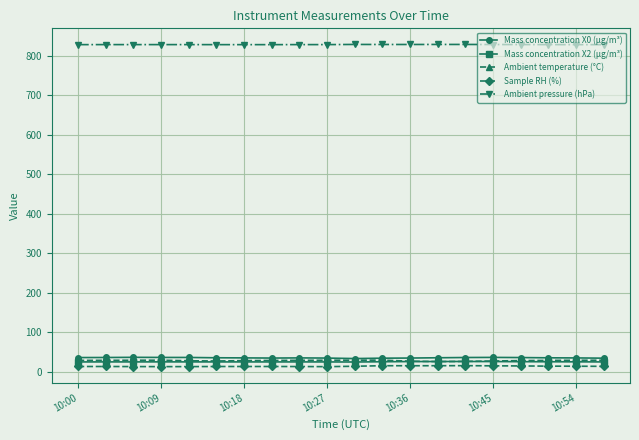

Which series has the largest total across all categories?

Ambient pressure (hPa)